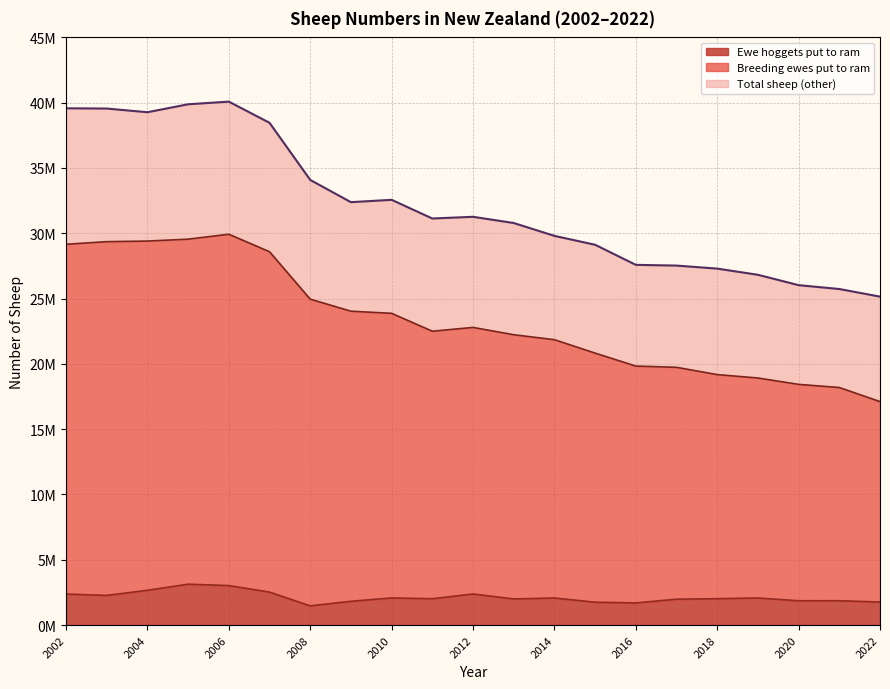

What is the lowest value of the Breeding ewes put to ram series?

17112100